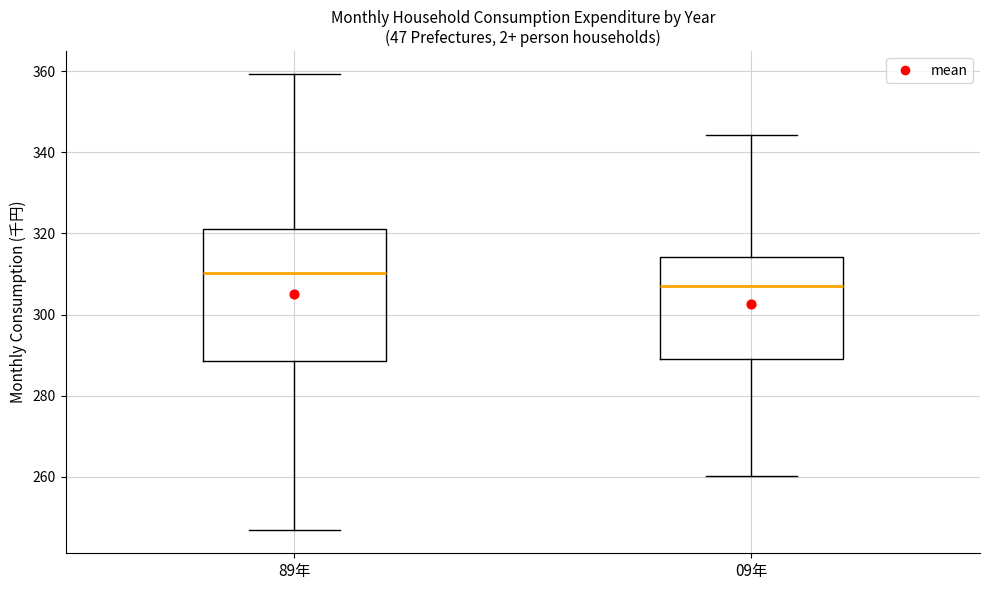

Reading left to right, read every box against the y-axis: the position of its median line, the range the box covers, and the ends of its whiskers. The values are not printed on the chart, so give them approximately, as read against the axis.

89年: median 310, box 288 to 322, whiskers 246 to 360
09年: median 308, box 290 to 314, whiskers 260 to 344